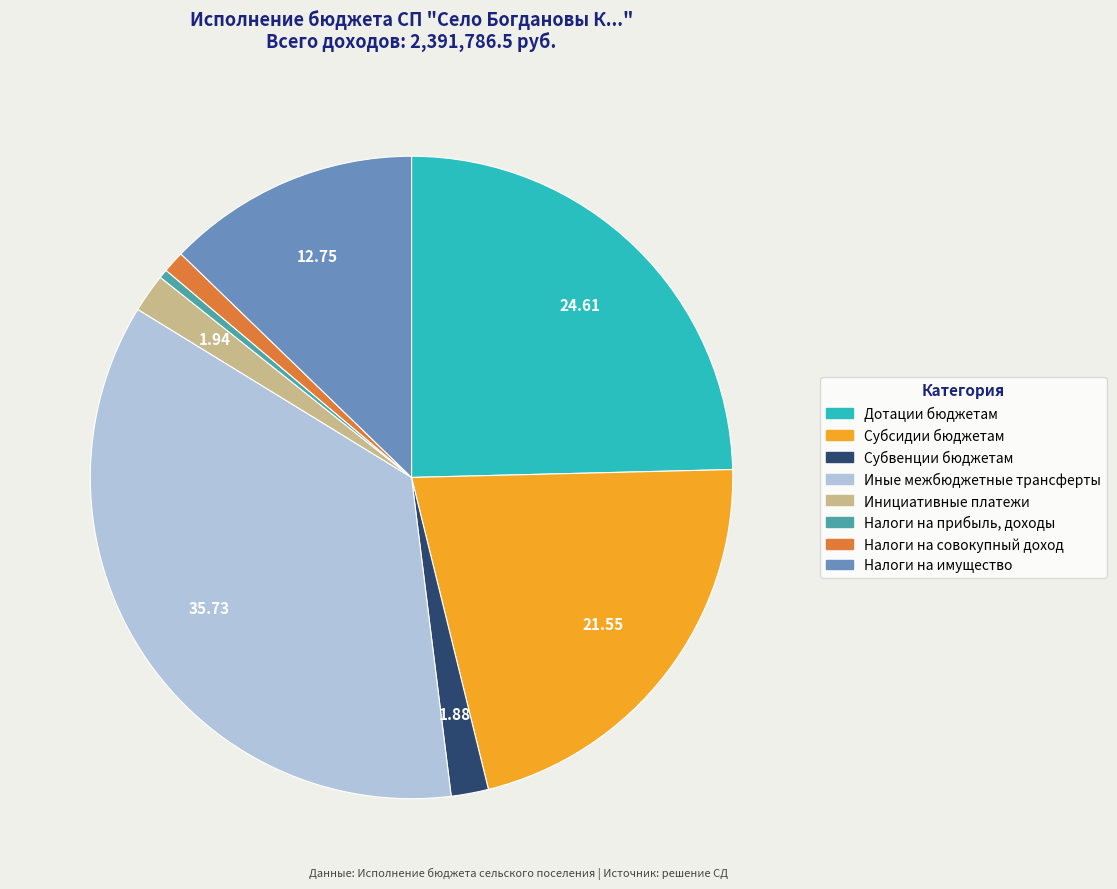

Approximately how many times larger is the value at Налоги на совокупный доход compared to Субвенции бюджетам?

0.6